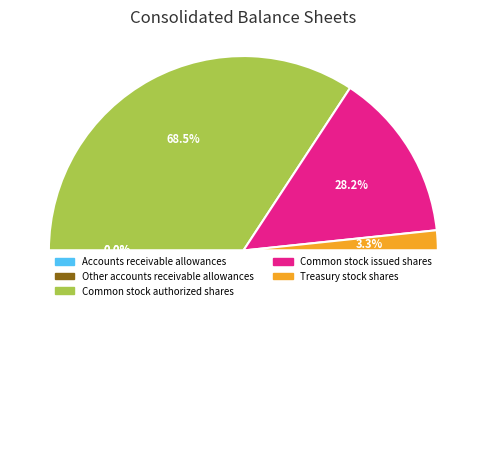

Is there a majority slice in this chart?

Yes